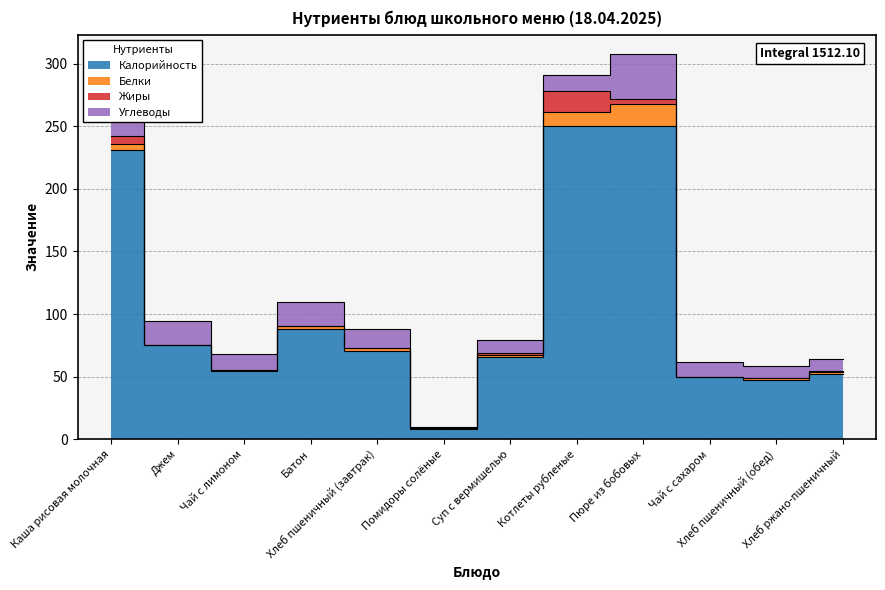

Which has a higher value, Хлеб пшеничный (завтрак) or Джем?

Джем